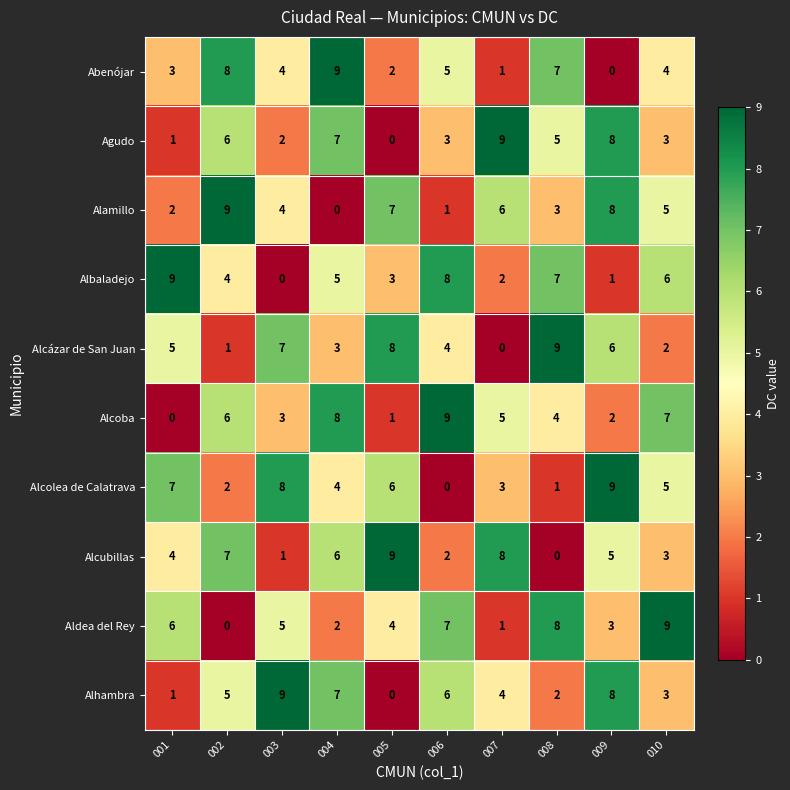

What is the difference between the Alamillo values at 004 and 005?

7